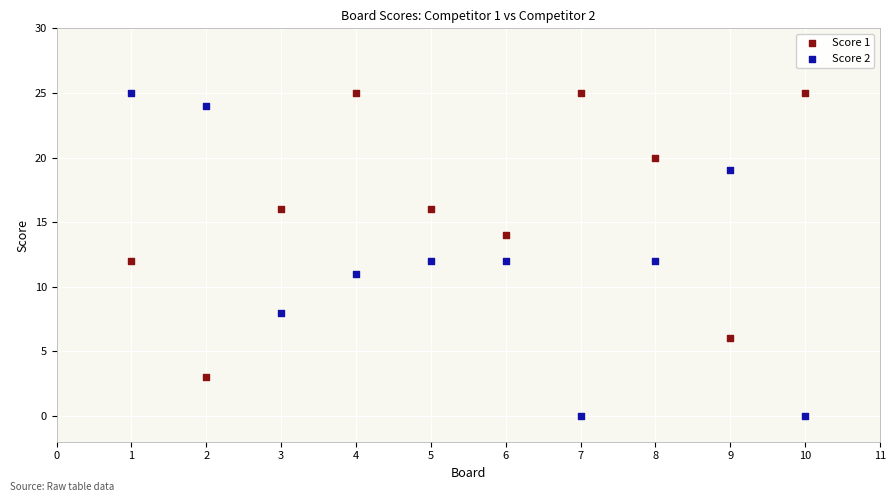

Across all data points, what is the range of Y values (max minus min)?

25